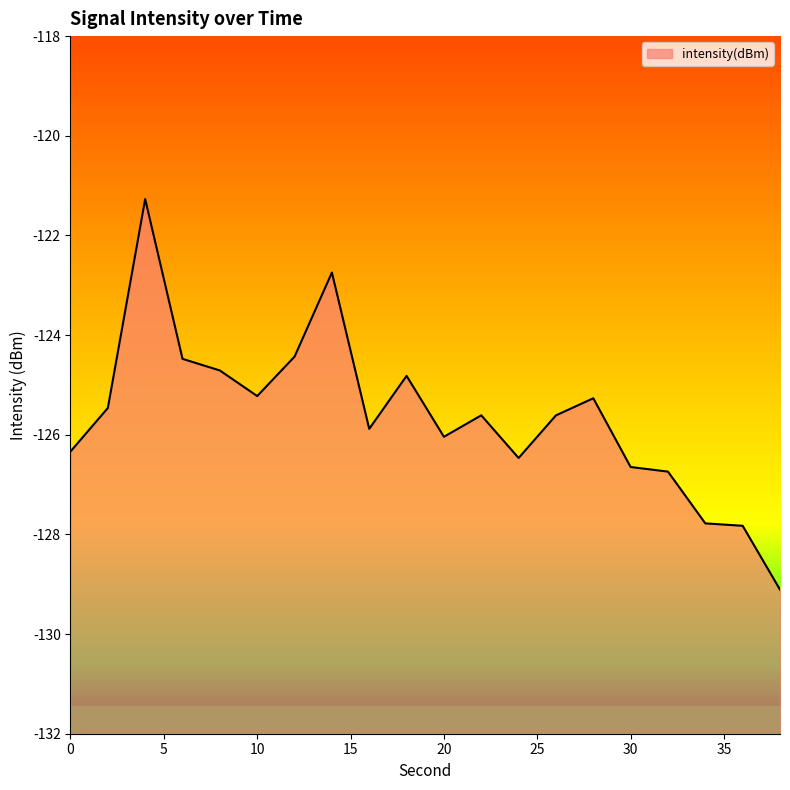

True or false: the data shows -60.2 at 36.

False